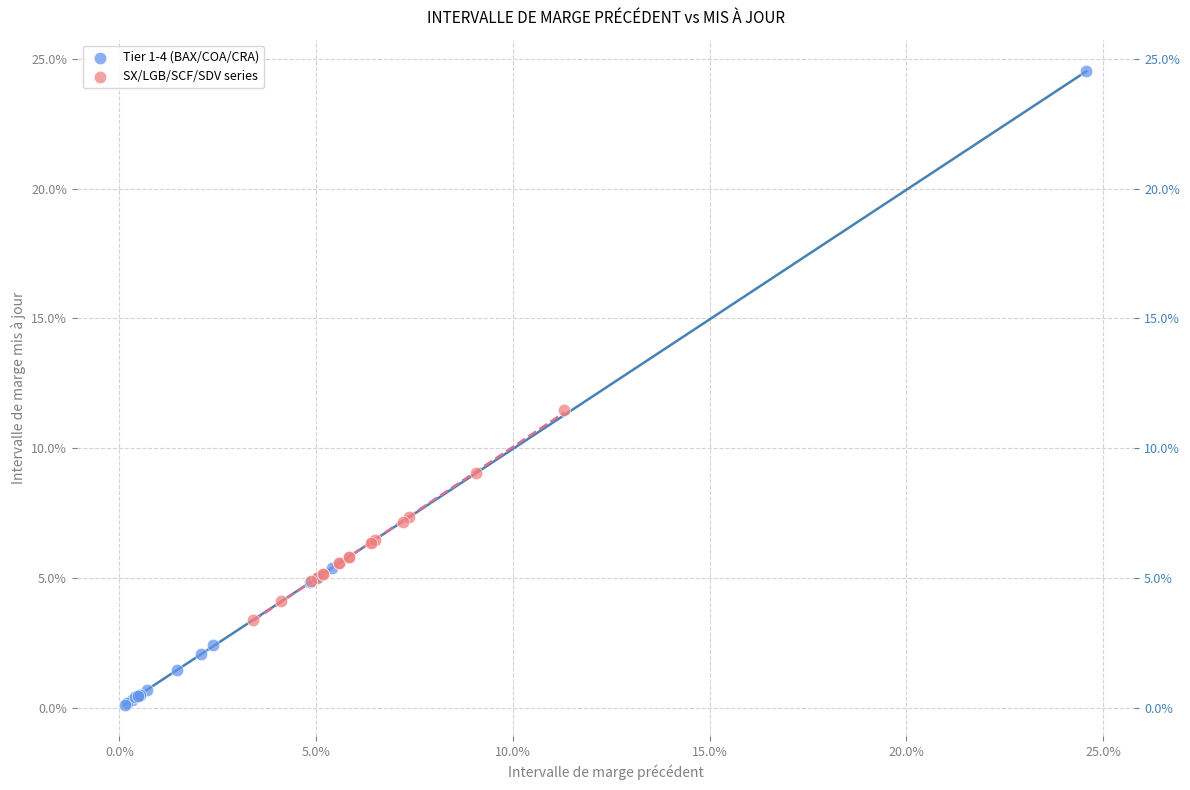

What are all the series names shown in the legend?

Tier 1-4 (BAX/COA/CRA), SX/LGB/SCF/SDV series